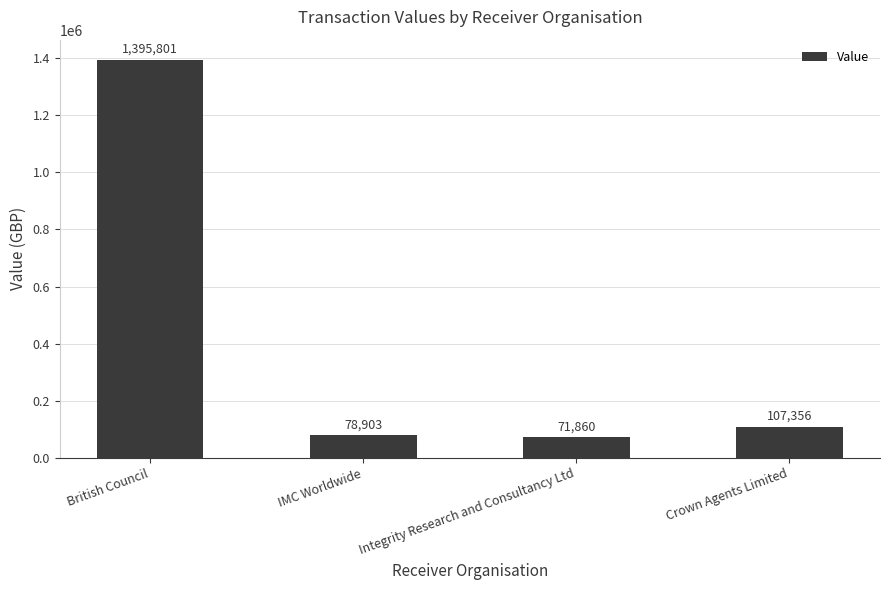

The chart shows a value of 78903 at IMC Worldwide. True or false?

True